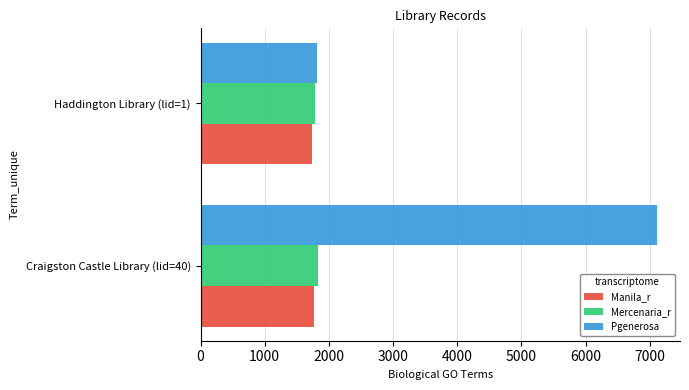

Between Craigston Castle Library (lid=40) and Haddington Library (lid=1), which series saw the biggest shift?

Pgenerosa